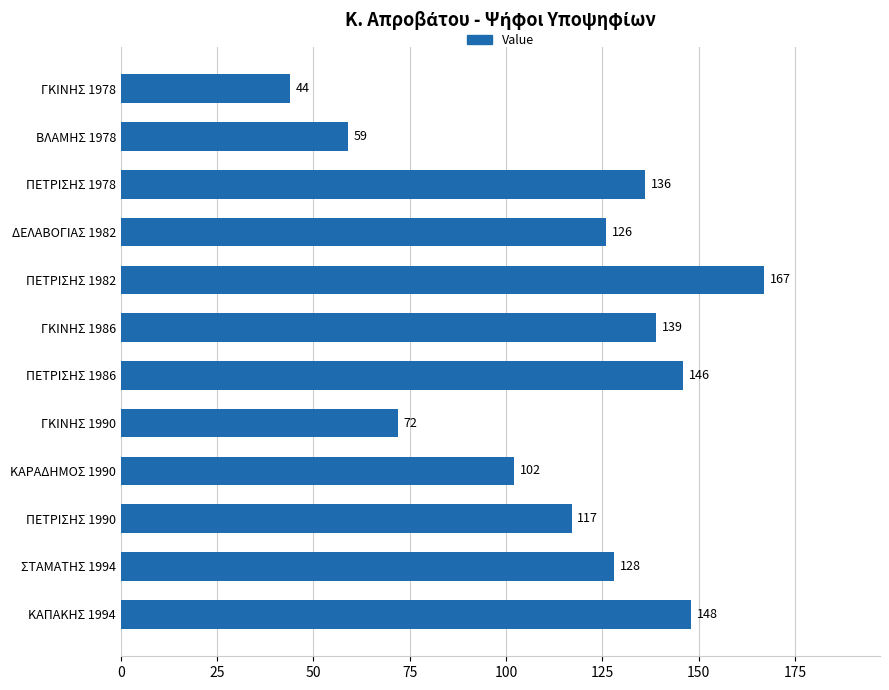

What is the difference between the values at ΠΕΤΡΙΣΗΣ 1982 and ΔΕΛΑΒΟΓΙΑΣ 1982?

41